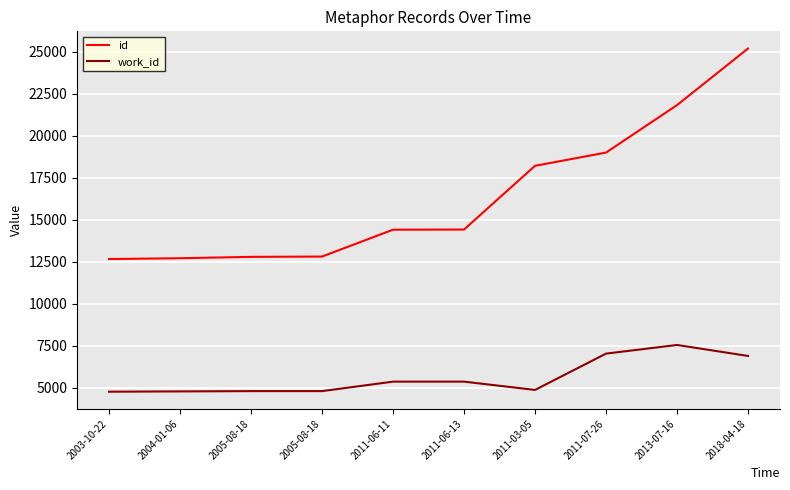

Rank the series by their average value, from highest to lowest.

id, work_id